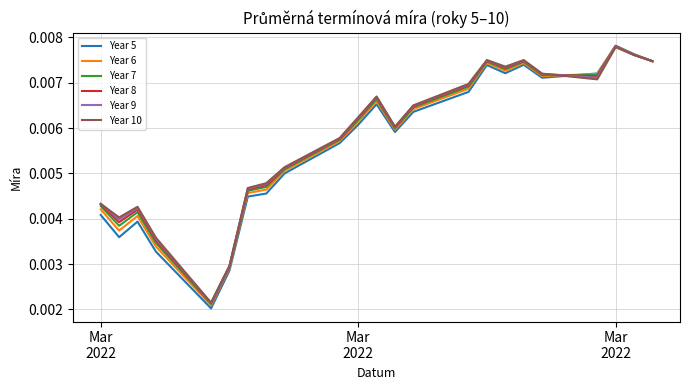

Which series has the largest range (max minus min)?

Year 5